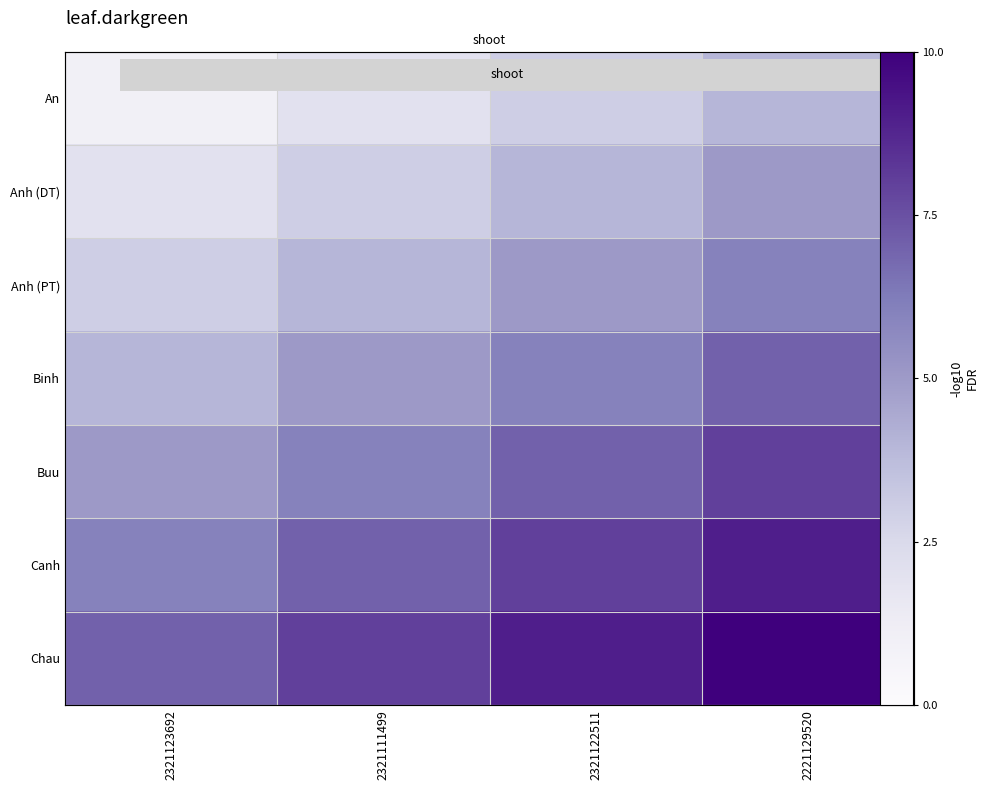

Between 2221129520 and 2321111499, which is larger?

2221129520